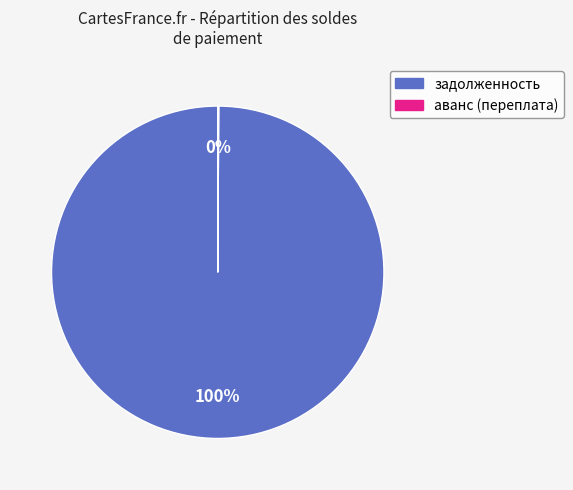

To the nearest percent, what is the average slice percentage?

50%